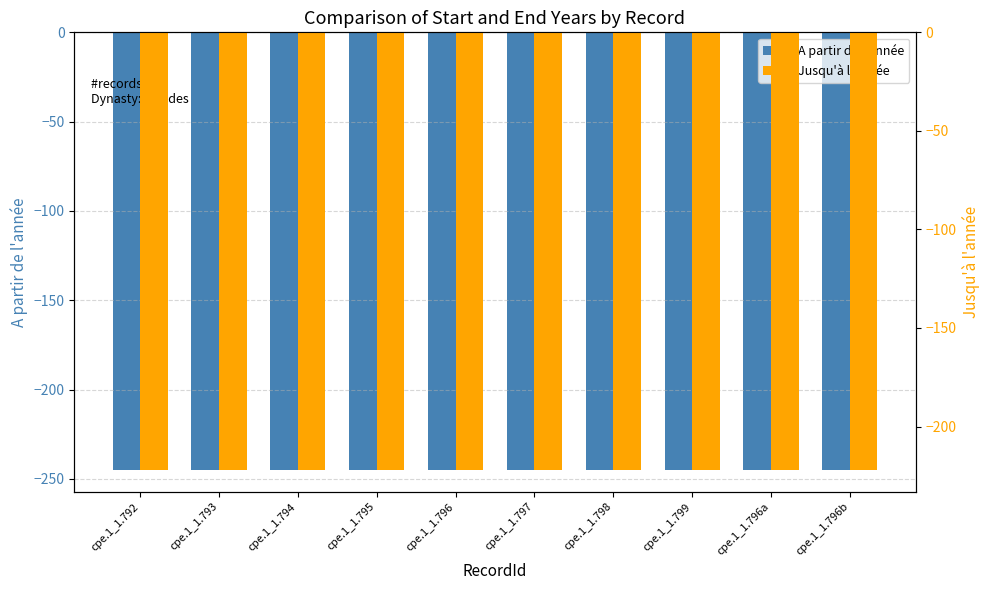

List the series in order of their overall mean, highest first.

Jusqu'à l'année, A partir de l'année